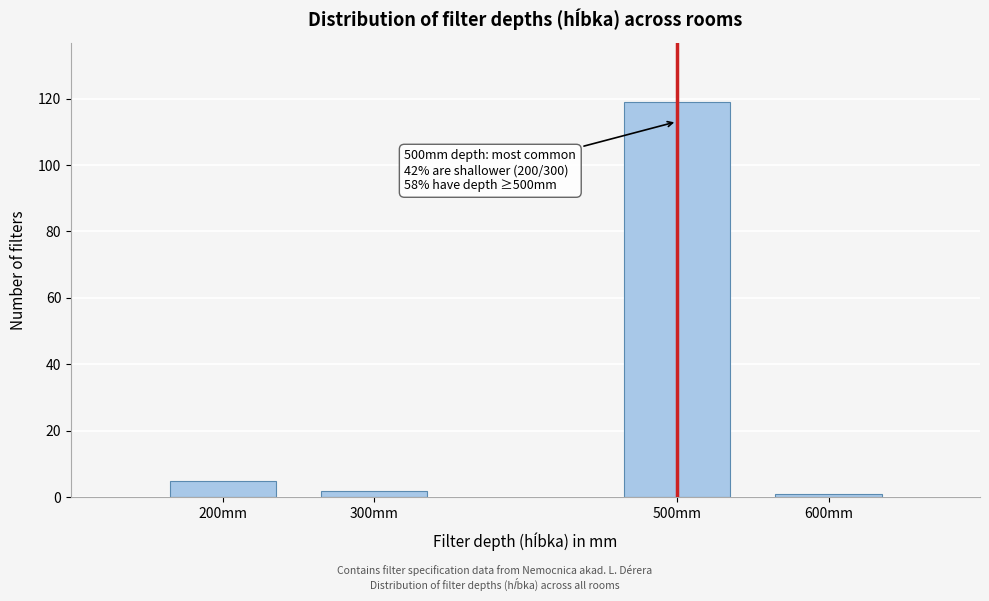

Reading right to left, what are all the values shown in this chart?

600mm=1	500mm=119	300mm=2	200mm=5